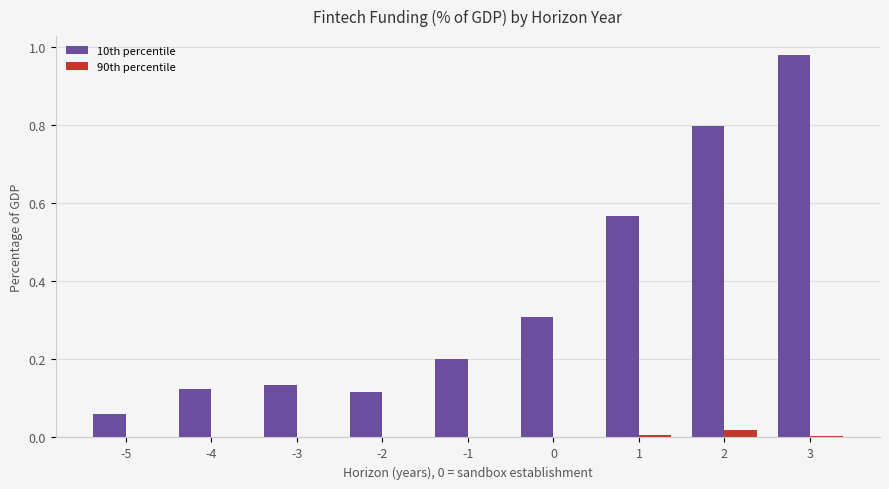

How many groups of bars are there?

9